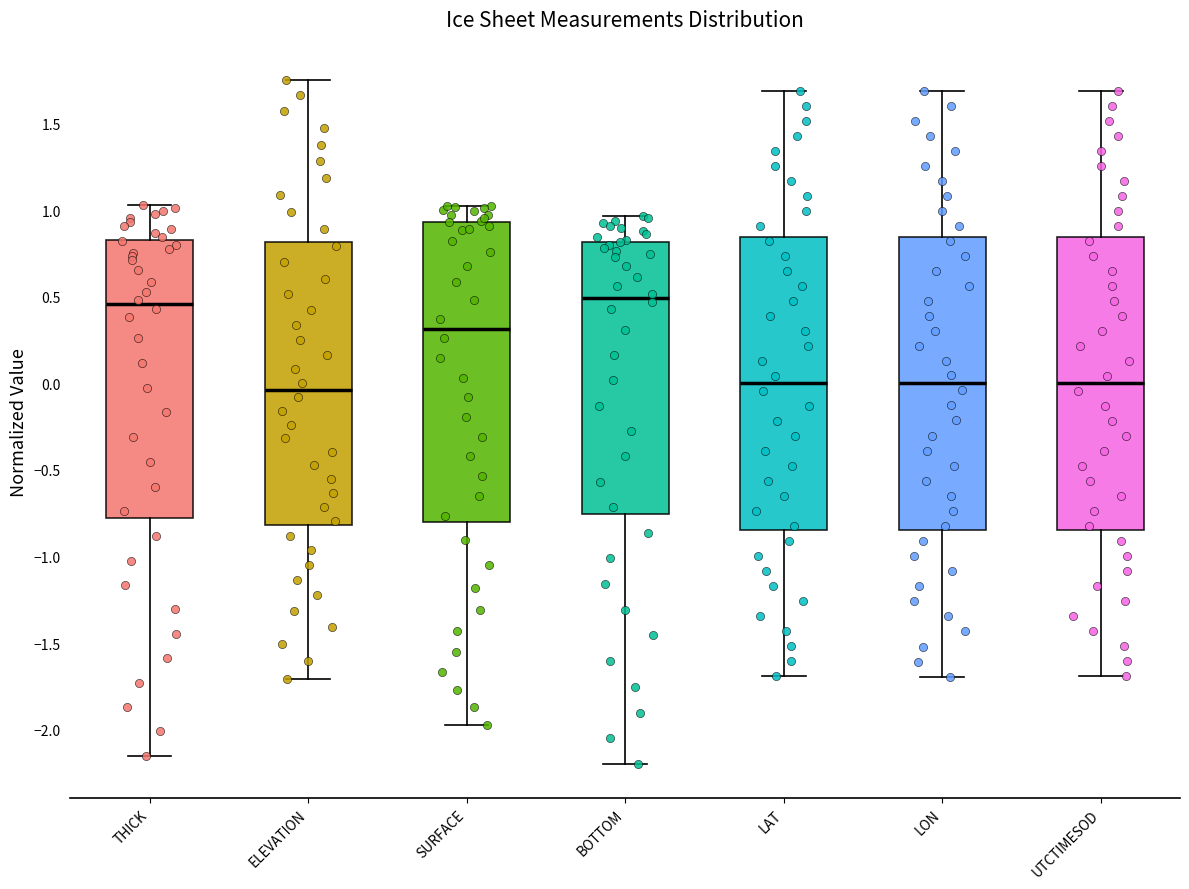

Where does the lower whisker of the box for LON end on the y-axis? The values are not printed on the chart, so give them approximately, as read against the axis.

-1.70